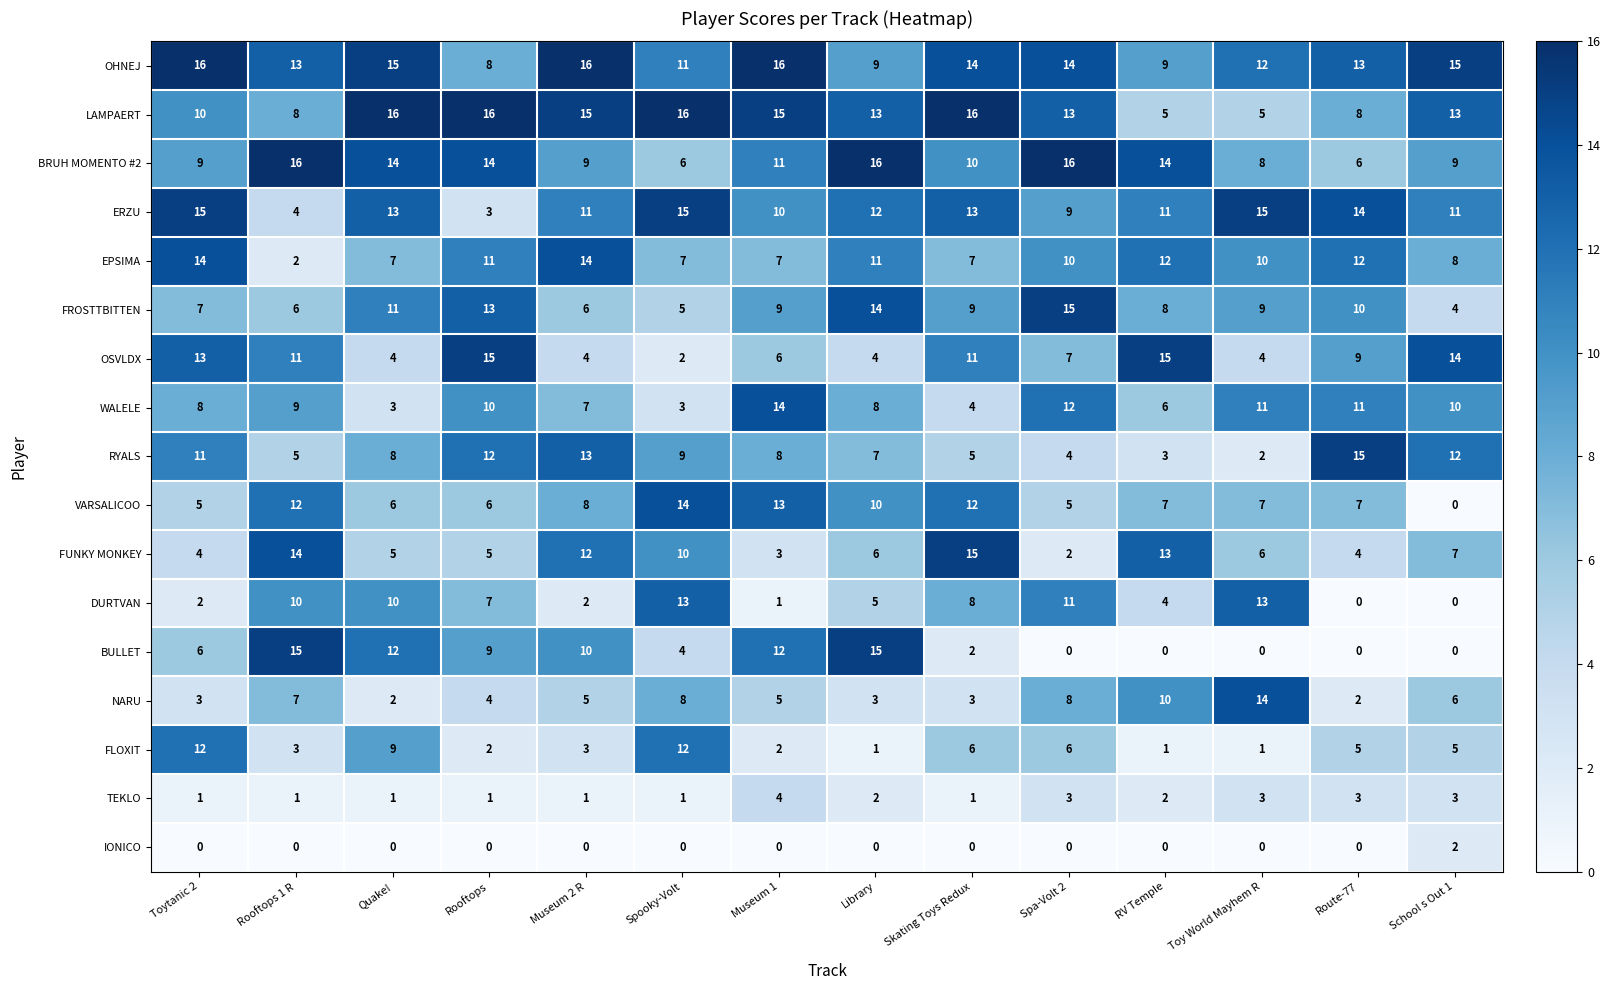

Where is EPSIMA nearest to the value 8?

School s Out 1